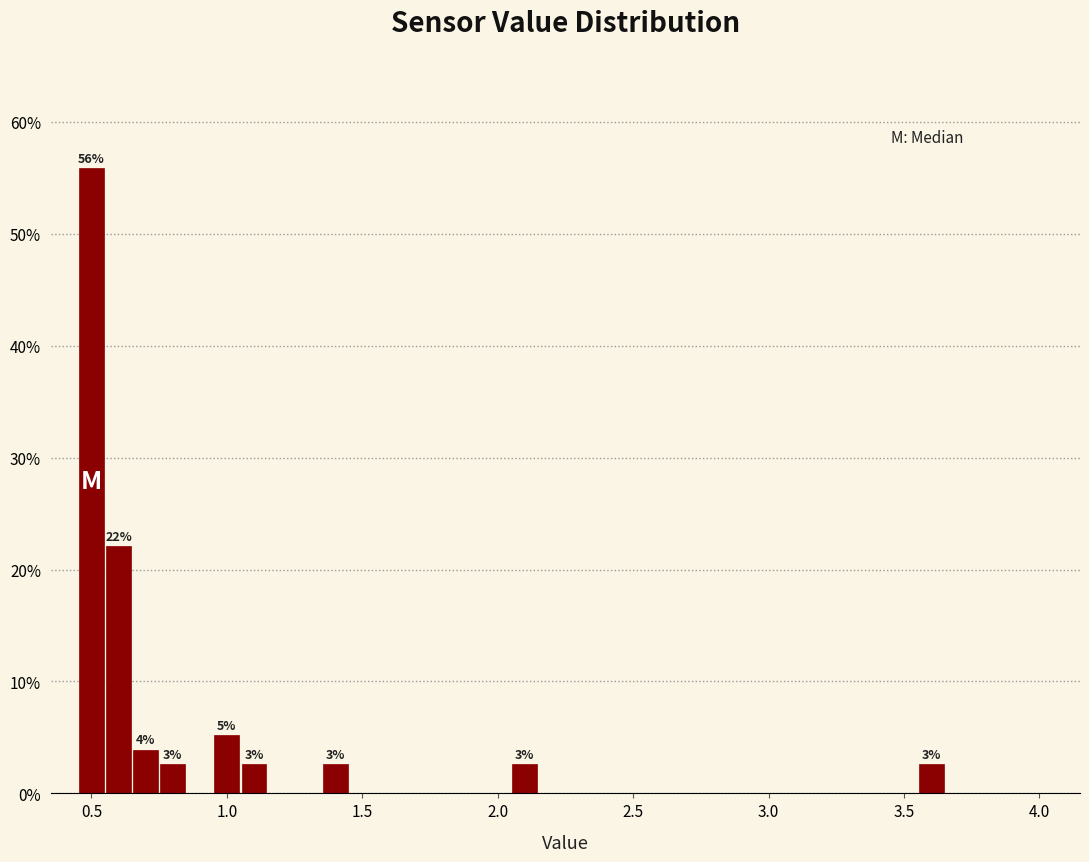

Around what value on the x-axis is the tallest bar? Give the approximate position of its centre, as read against the axis.

0.50